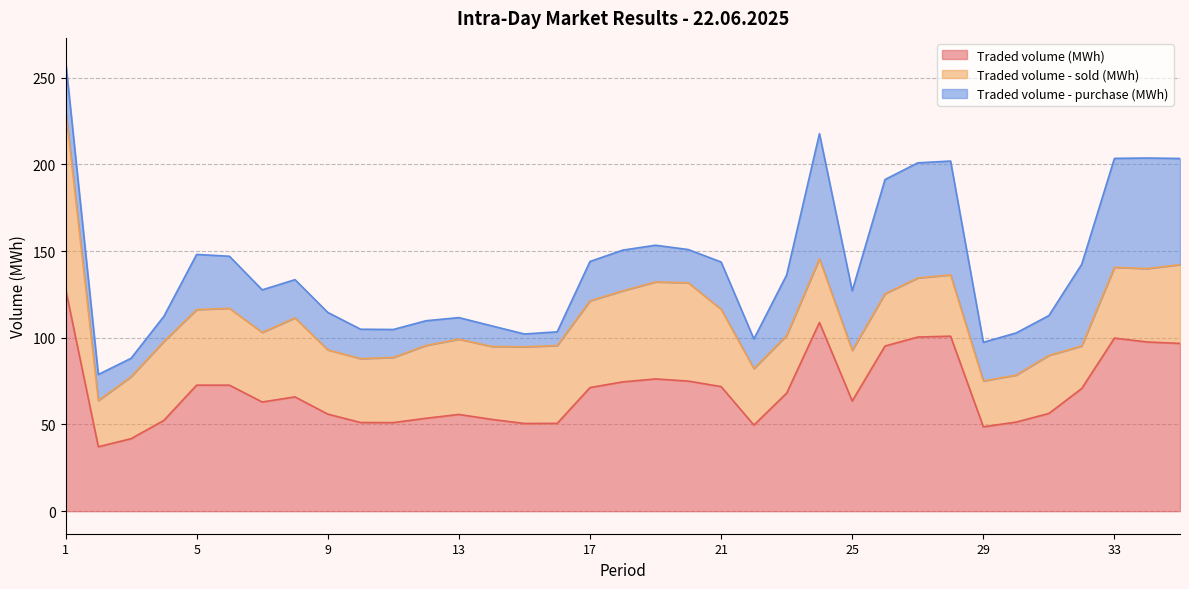

What is the greatest value displayed?

128.2